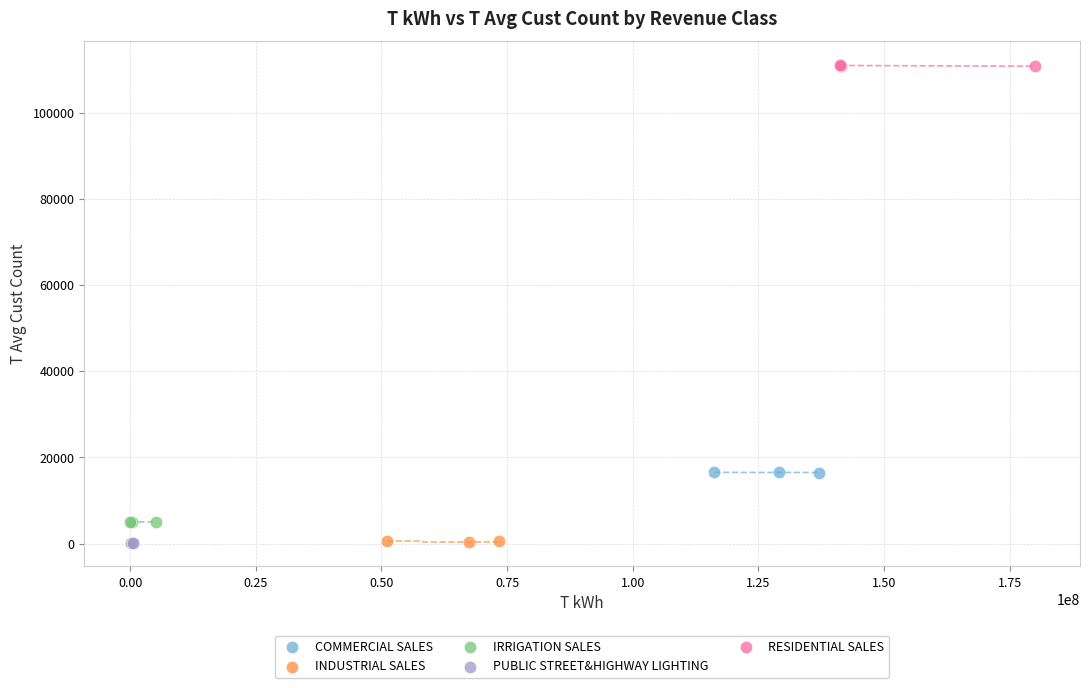

What are all the series names shown in the legend?

COMMERCIAL SALES, INDUSTRIAL SALES, IRRIGATION SALES, PUBLIC STREET&HIGHWAY LIGHTING, RESIDENTIAL SALES